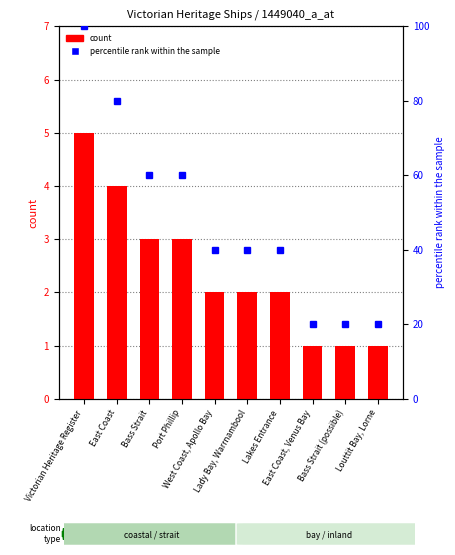

What is the label of the 8th bar from the right?

Bass Strait